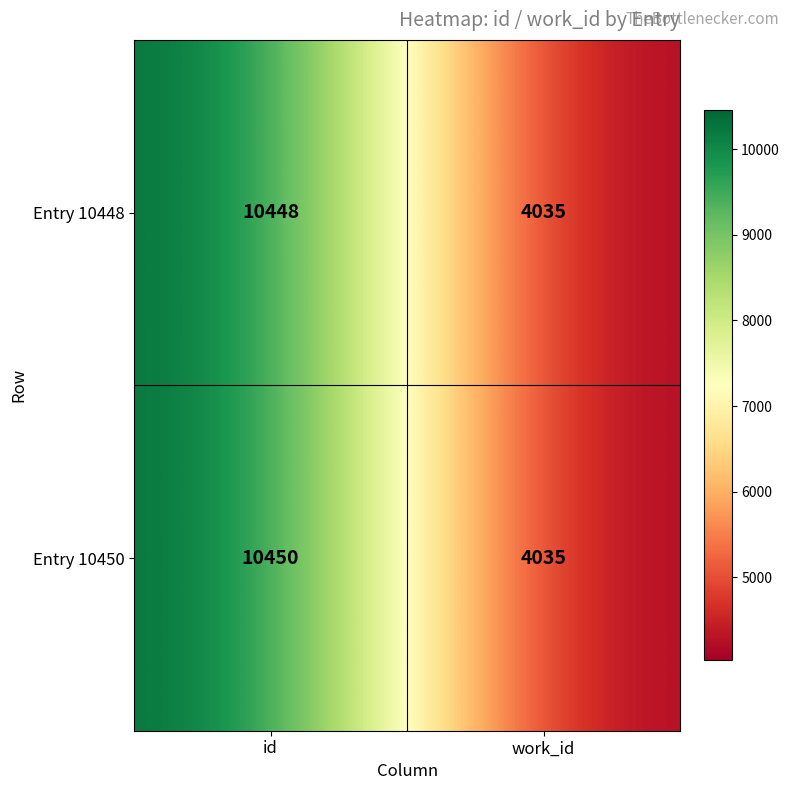

Reading left to right, what are all the values shown in this chart?

Entry 10448: 10448	4035
Entry 10450: 10450	4035